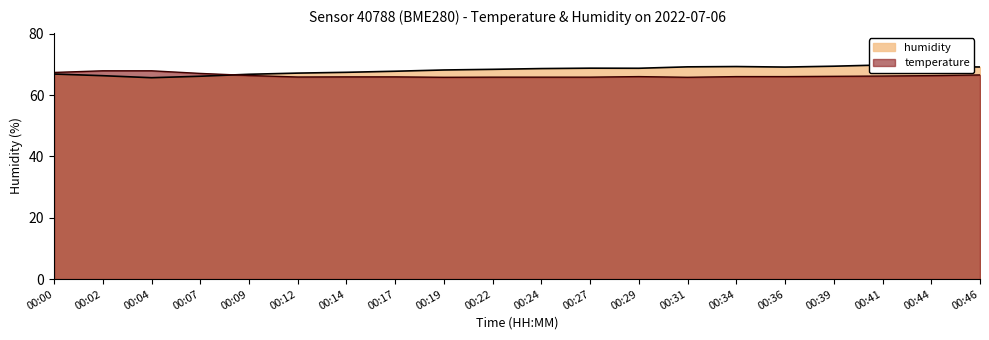

What are all the series names shown in the legend?

temperature, humidity